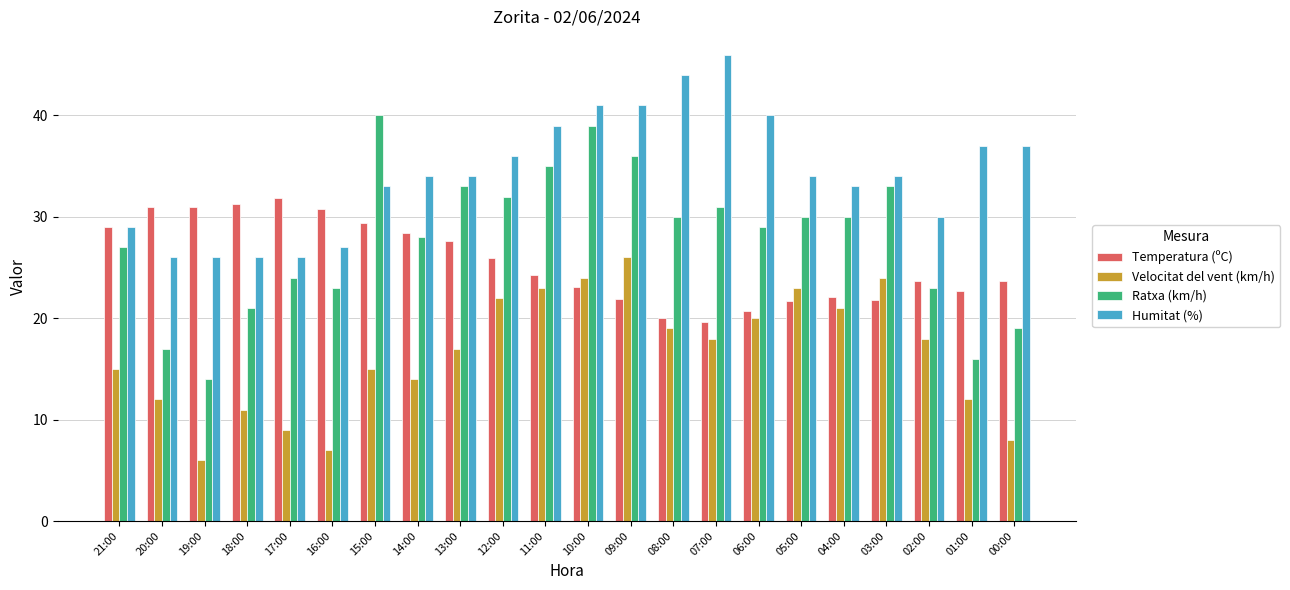

Which category has the highest value in the Humitat (%) series?

07:00